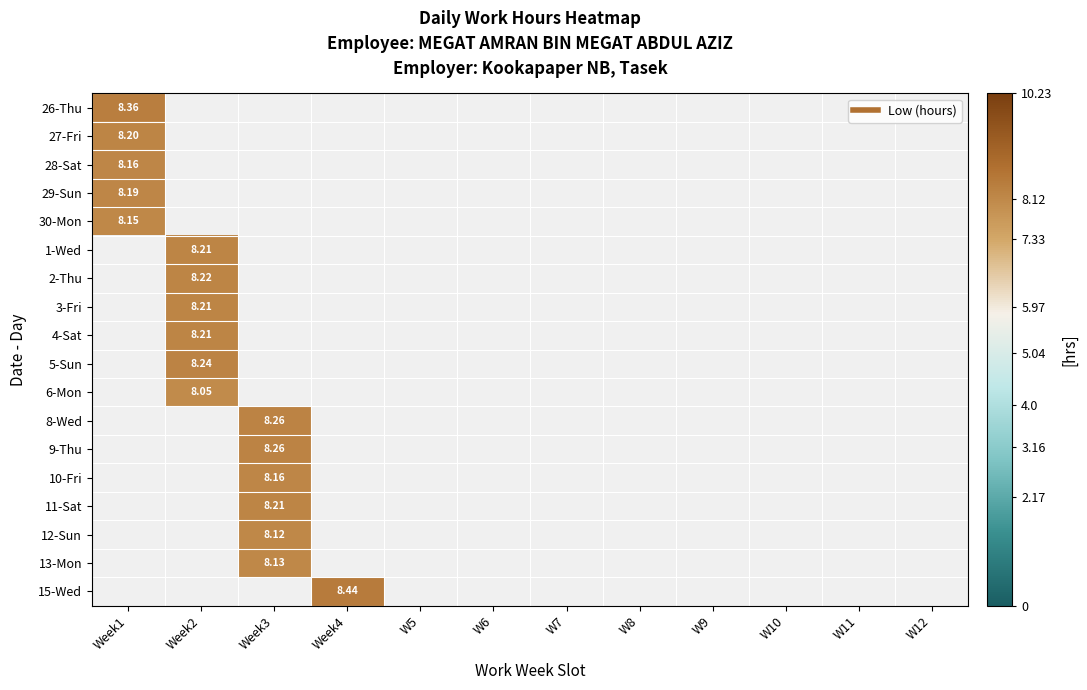

Is the value of 6-Mon at W6 greater than the value of 10-Fri at Week2?

No